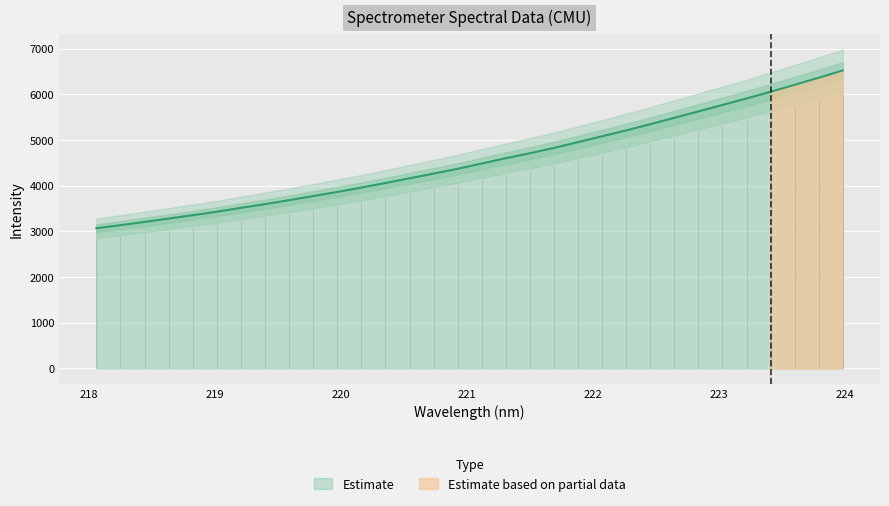

What is the value of the 30th point from the left?

6208.1